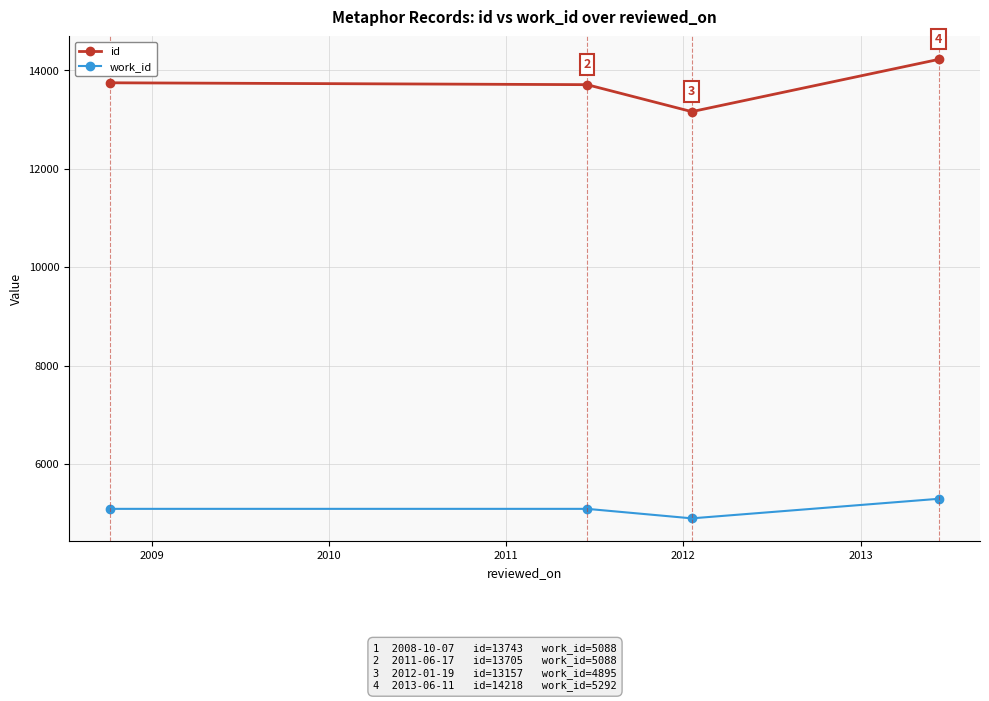

How many work_id values are between 5088 and 5292?

3